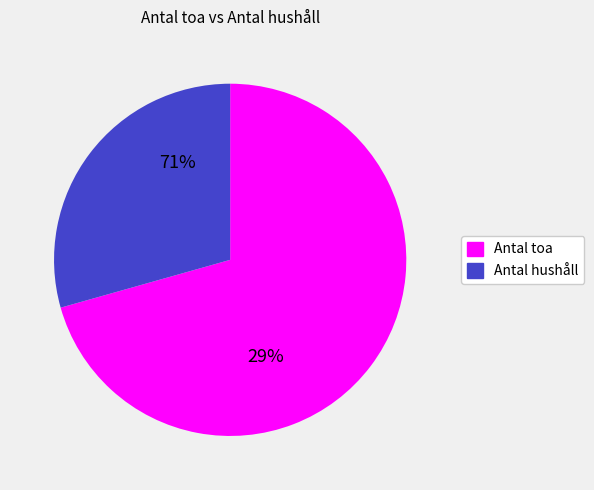

How many slices are in this pie chart?

2